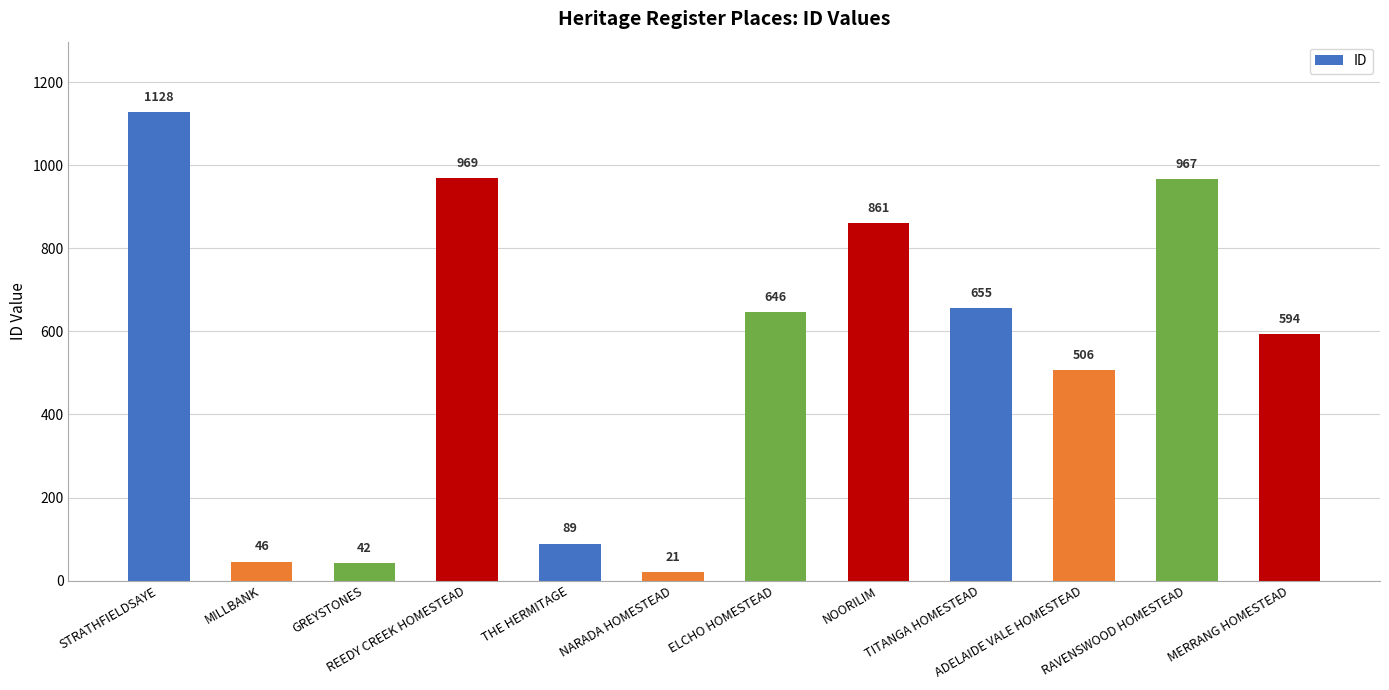

True or false: the data shows 646 at ELCHO HOMESTEAD.

True